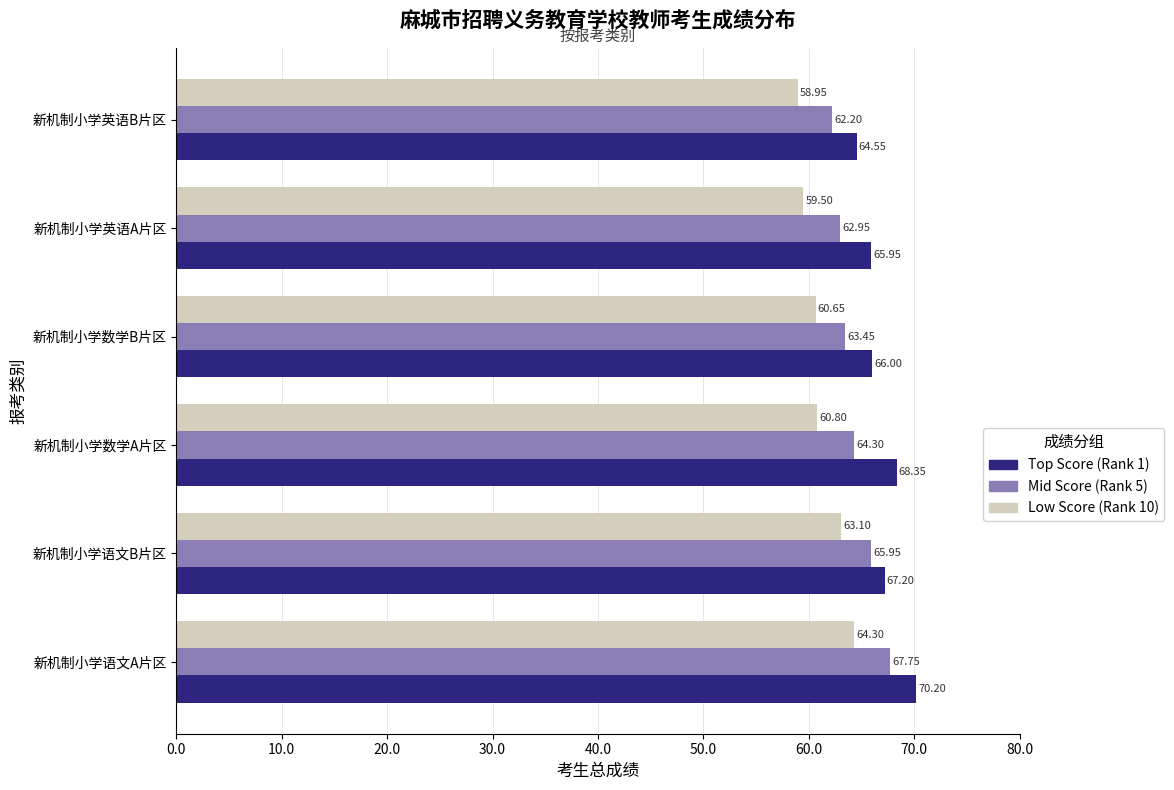

Rank the series by their maximum value, from highest to lowest.

Top Score (Rank 1), Mid Score (Rank 5), Low Score (Rank 10)